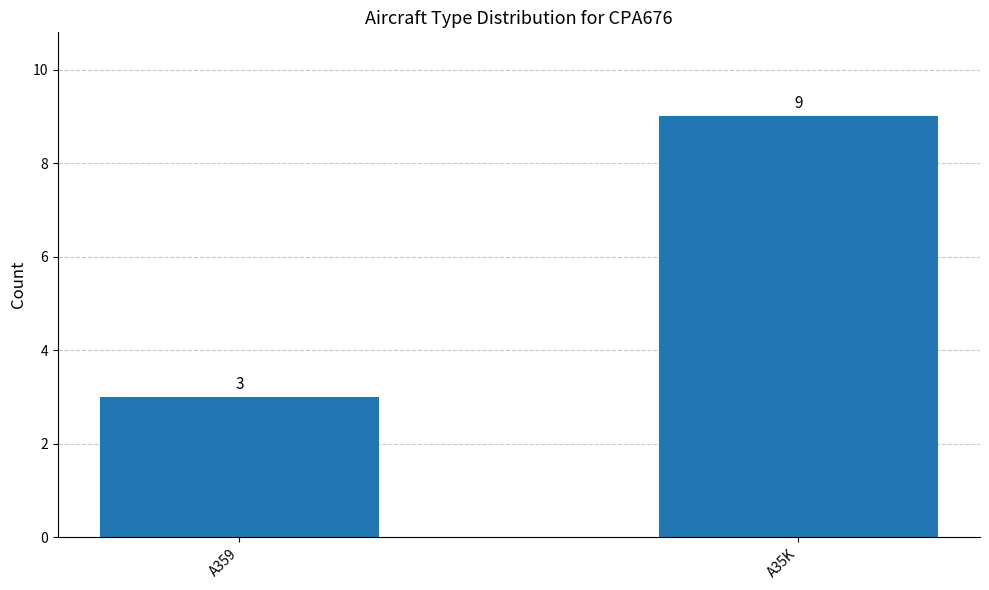

What is the minimum value shown in the chart?

3